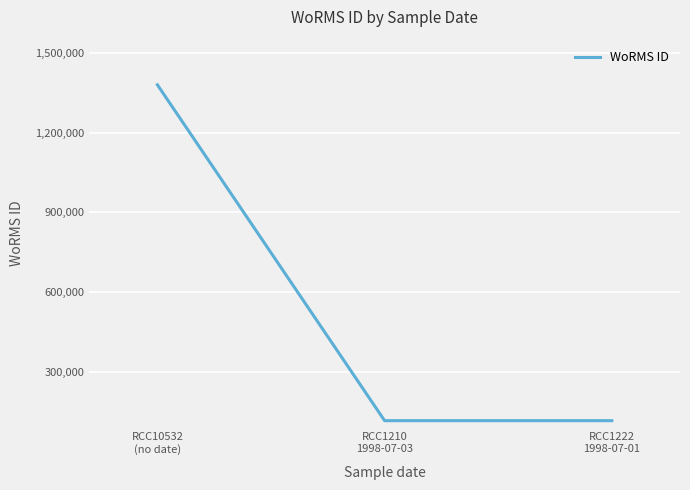

What value does the data have at RCC1210
1998-07-03, to the nearest 100?

115100